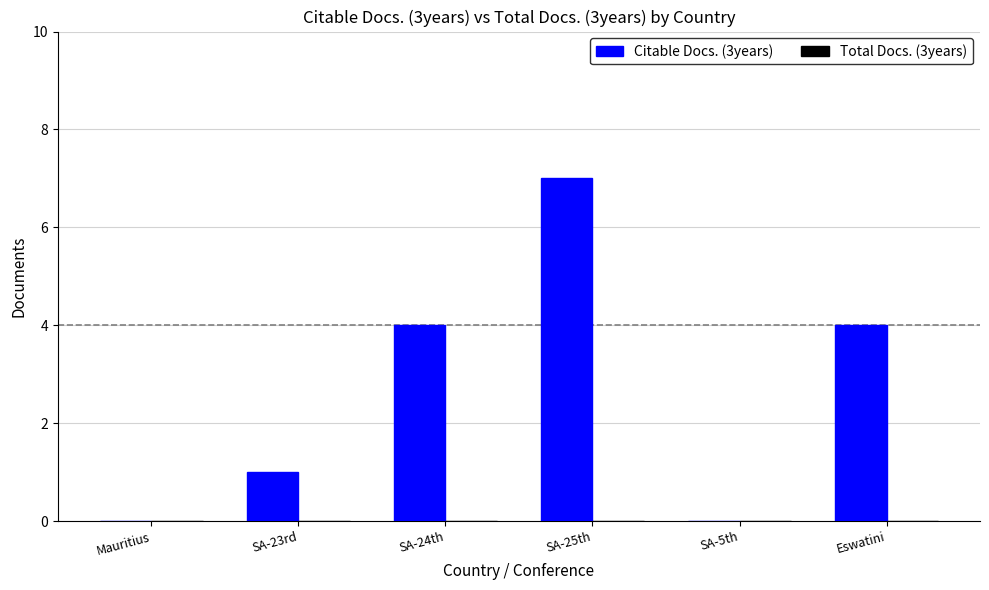

Read the value at Eswatini.

4